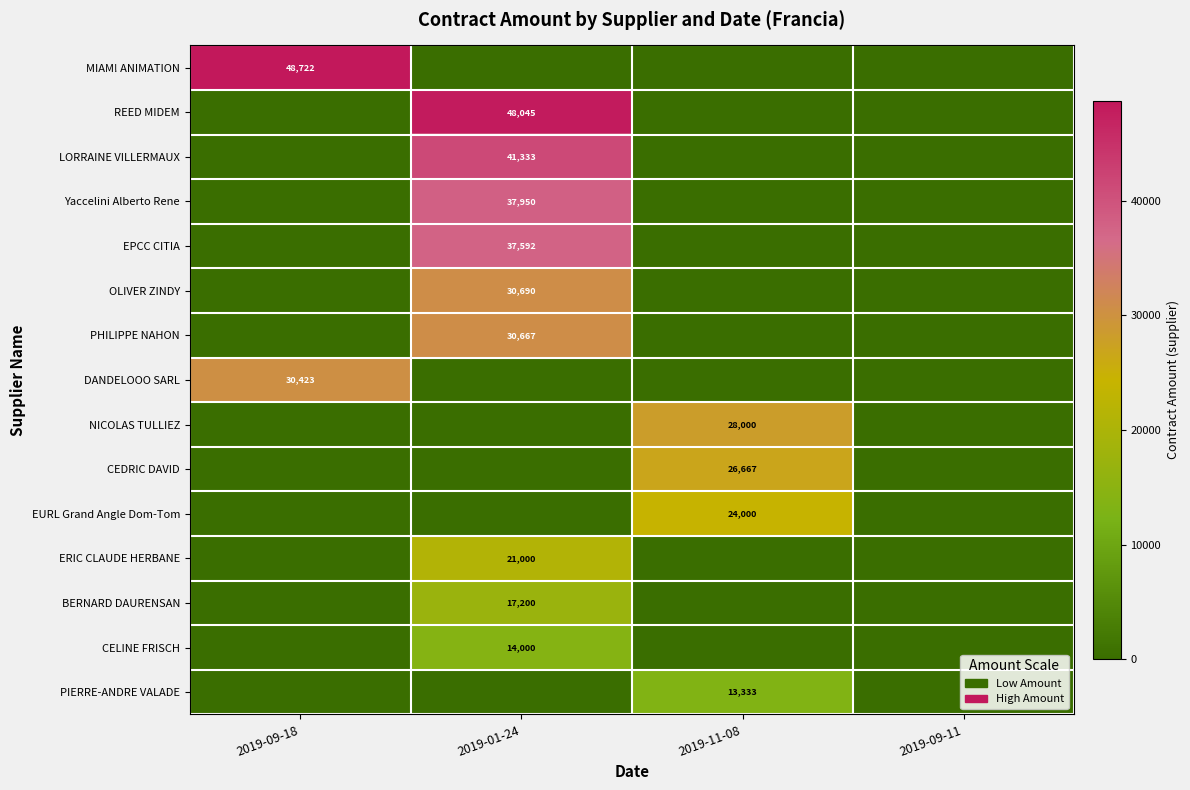

Is the value of LORRAINE VILLERMAUX at 2019-01-24 greater than the value of BERNARD DAURENSAN at 2019-01-24?

Yes